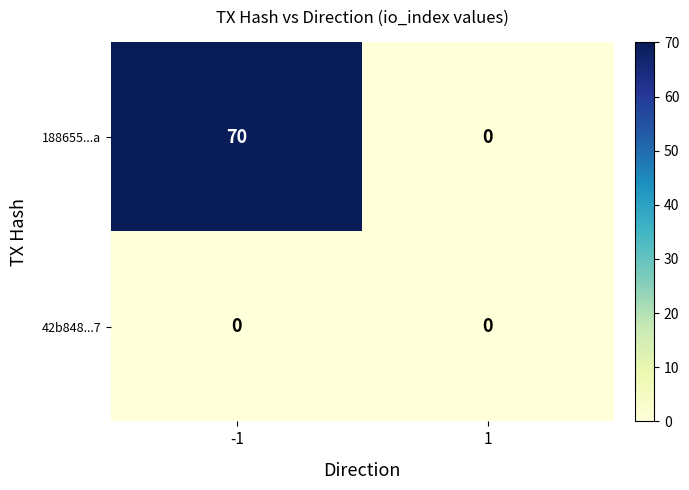

Between -1 and 1, which series saw the biggest shift?

188655...a